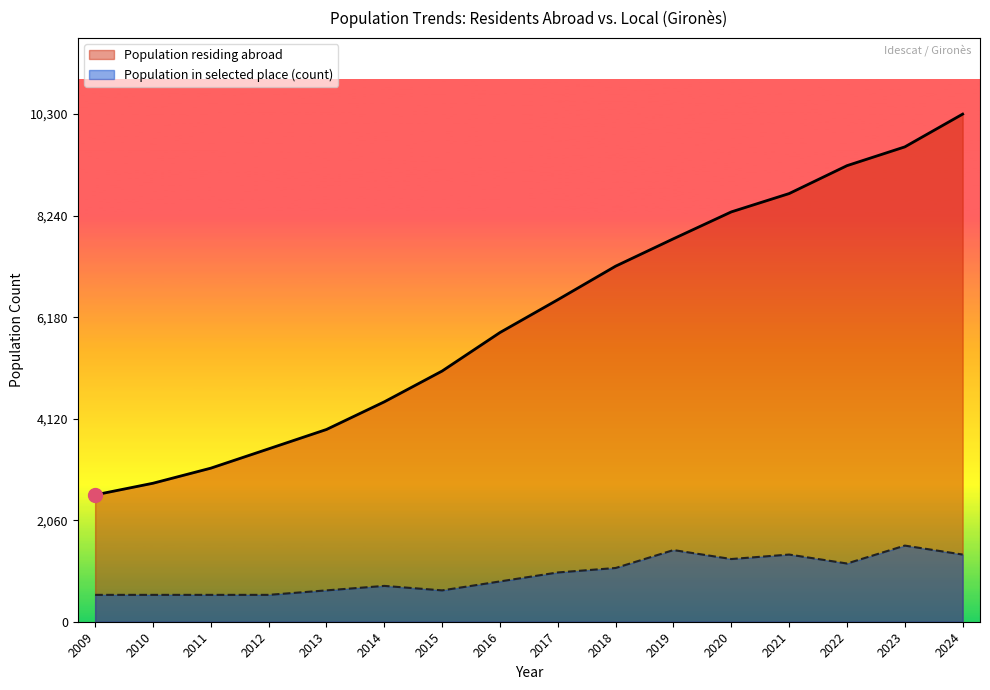

Does the chart display data point markers on the line(s)?

No